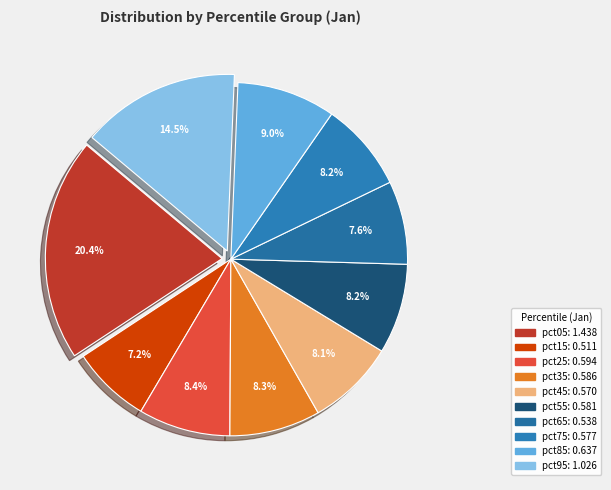

What percentage is the pct75 slice, to the nearest percent?

8%